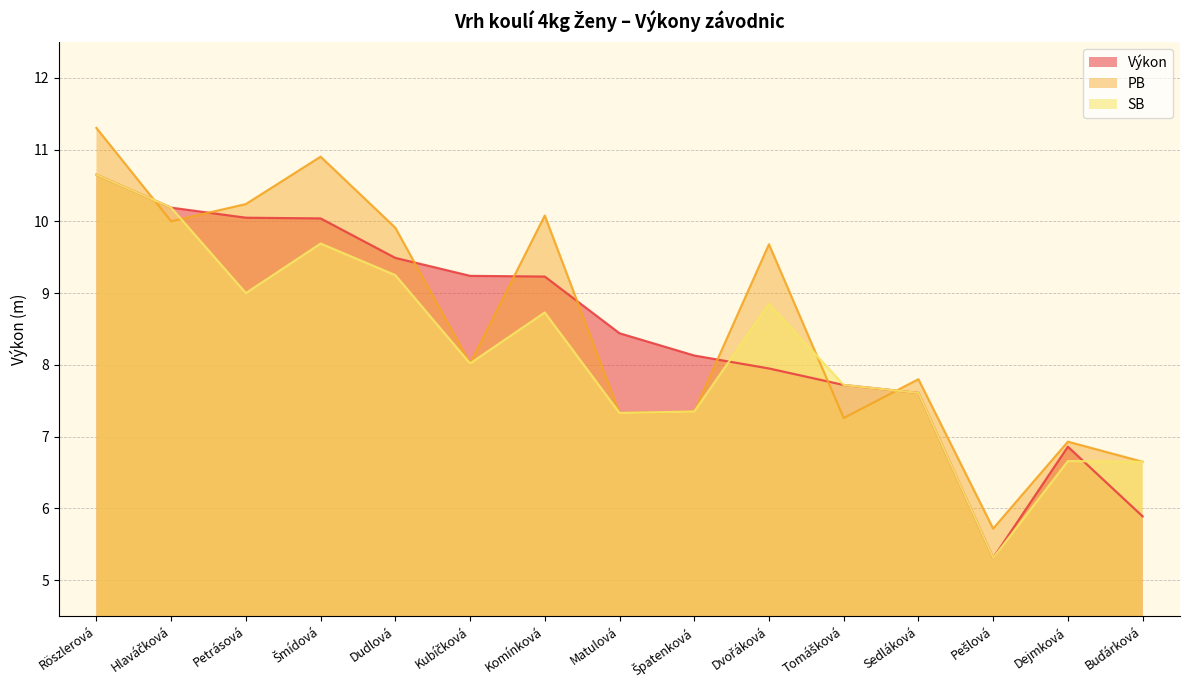

What is the total value across all series at Tomášková?

22.7